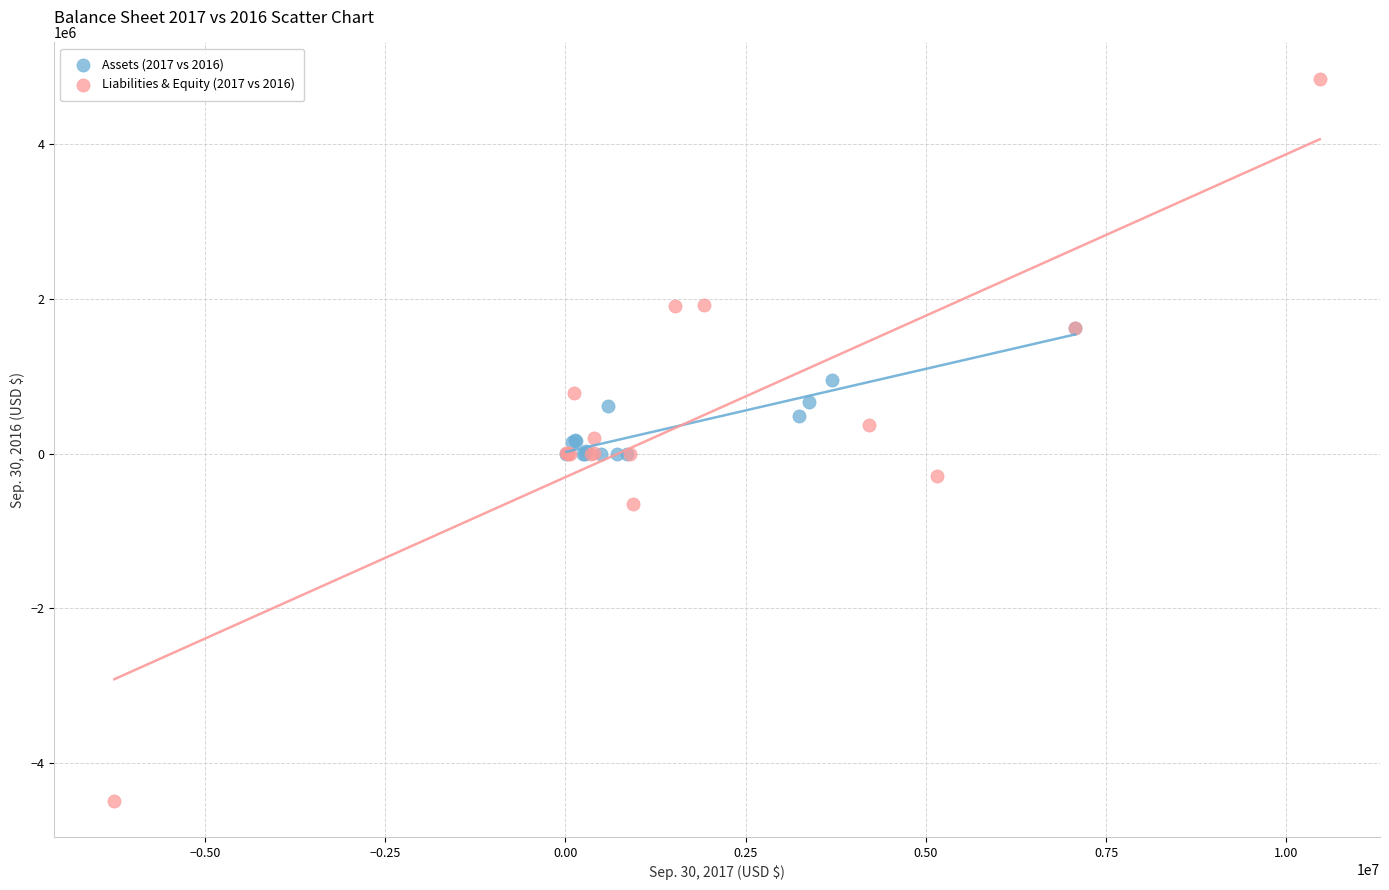

Which series contains the lowest Y value?

Liabilities & Equity (2017 vs 2016)